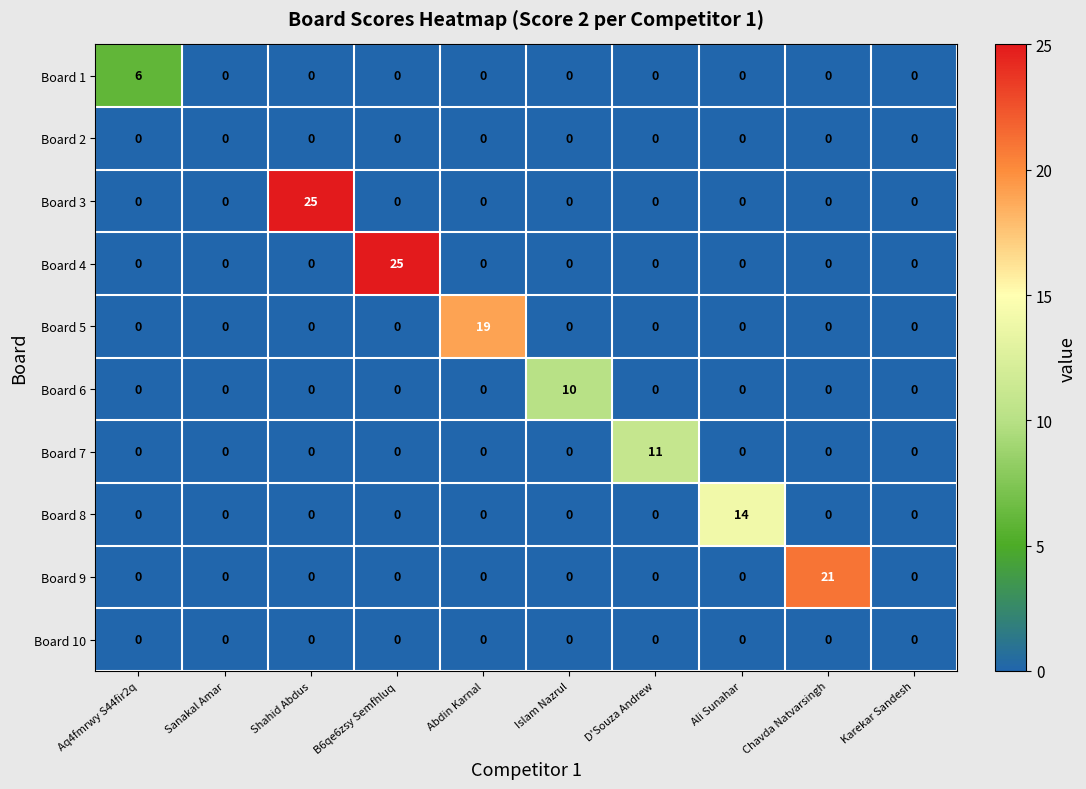

At how many categories does at least one series exceed 20?

3